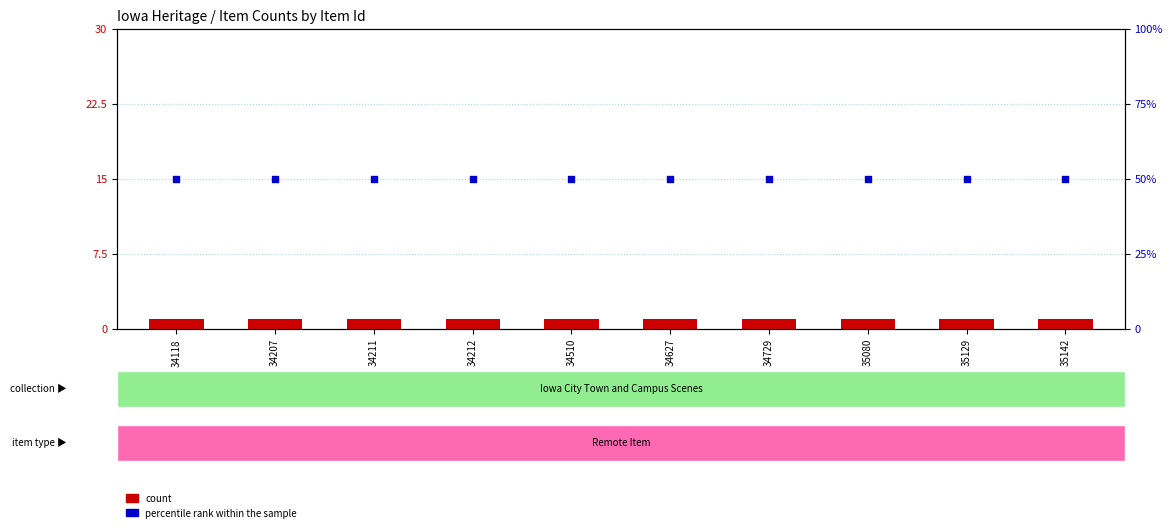

Which series has the largest total across all categories?

percentile rank within the sample